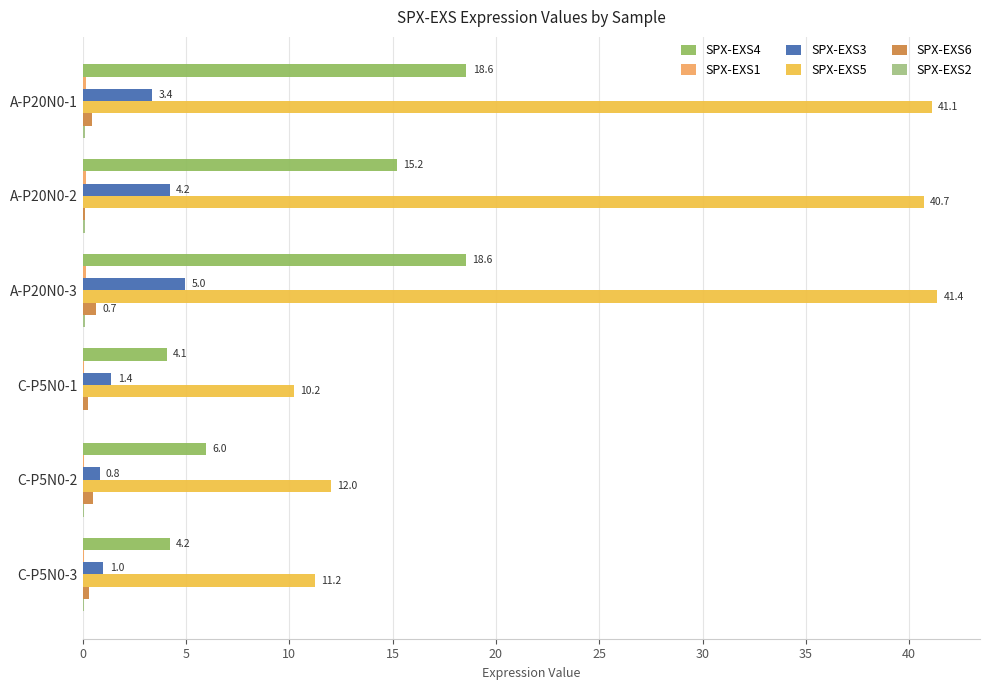

Which category has the highest value across all series?

A-P20N0-3